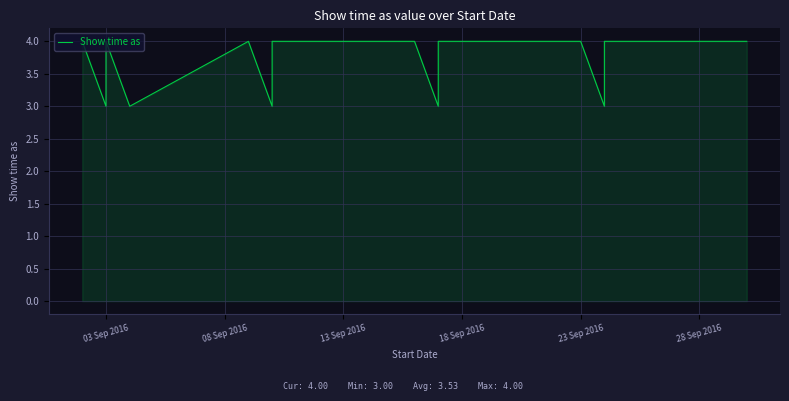

Reading left to right, extract all data points from this chart.

4	3	3	4	3	3	4	3	4	4	3	4	4	3	3	4	4